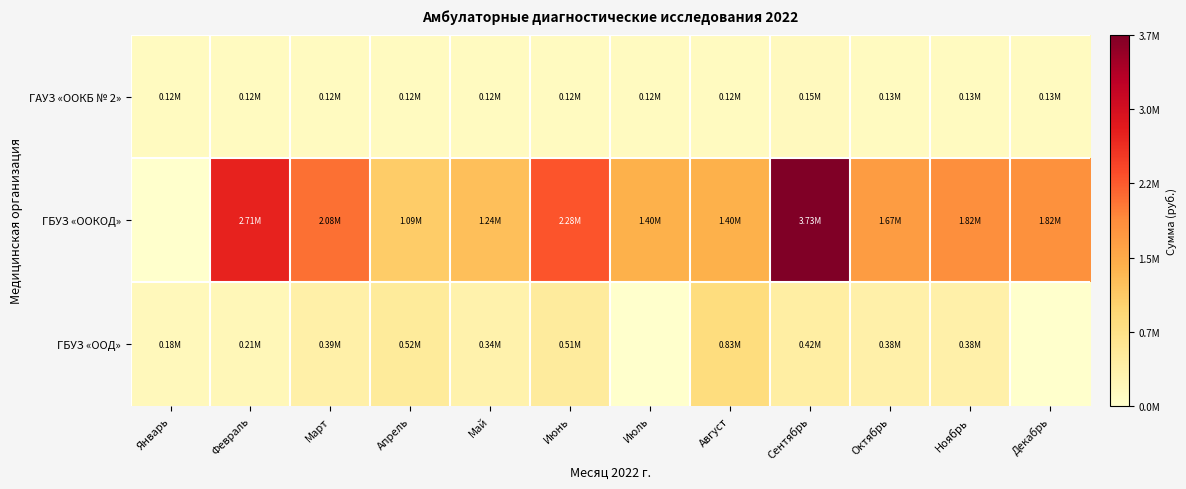

Reading right to left, transcribe all the data shown in this chart.

ГАУЗ «OOКБ № 2»: Декабрь=125019.9	Ноябрь=129646.0	Октябрь=129646.0	Сентябрь=153707.3	Август=124903.6	Июль=124903.6	Июнь=124903.6	Май=124903.6	Апрель=124903.6	Март=124903.6	Февраль=124903.6	Январь=124903.6
ГБУЗ «ООКОД»: Декабрь=1820608.6	Ноябрь=1822040.1	Октябрь=1667442.4	Сентябрь=3729294.9	Август=1398540.0	Июль=1398540.0	Июнь=2278031.9	Май=1242510.9	Апрель=1087913.2	Март=2080885.6	Февраль=2714557.0	Январь=0.0
ГБУЗ «ООД»: Декабрь=0.0	Ноябрь=378086.5	Октябрь=378086.5	Сентябрь=424545.8	Август=832168.6	Июль=0.0	Июнь=507198.0	Май=338675.2	Апрель=523883.4	Март=387741.8	Февраль=208246.6	Январь=176225.4